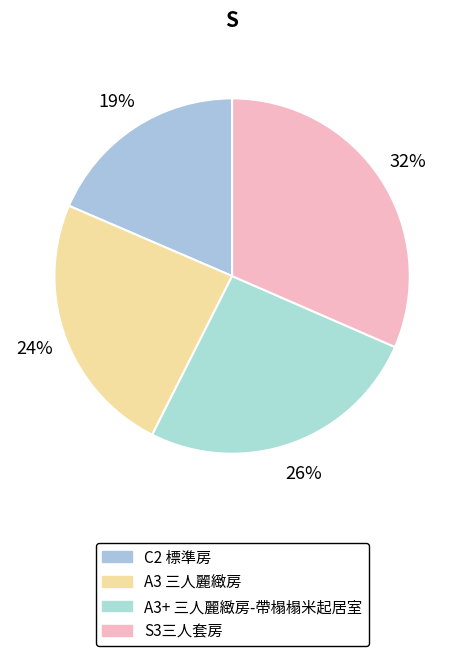

How many segments does this pie chart have?

4